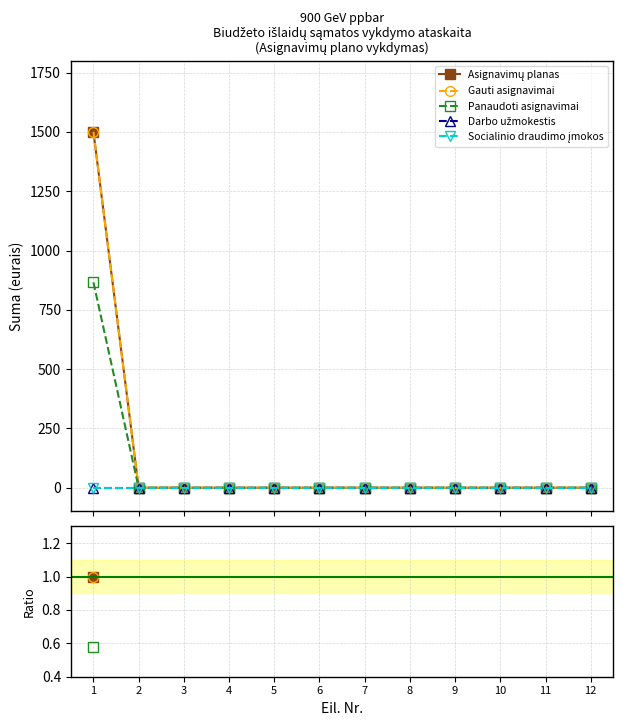

How many distinct data groups are displayed?

5